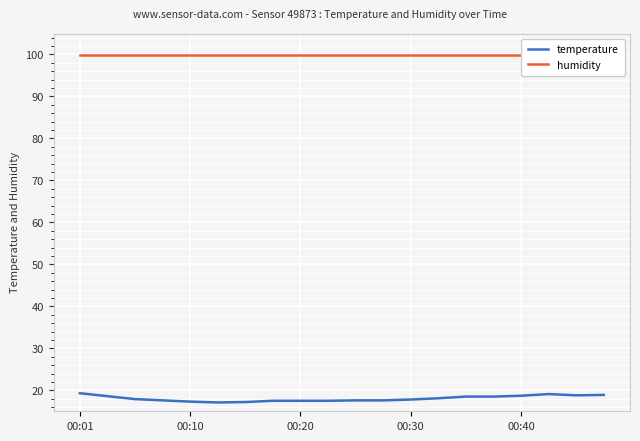

What is the maximum value for temperature?

19.3